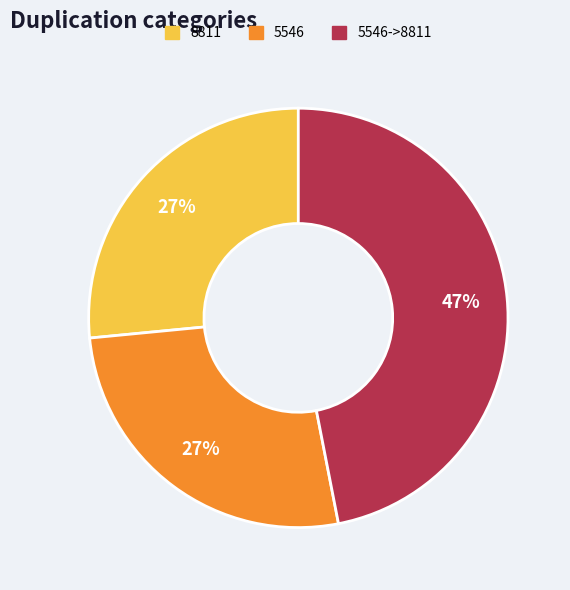

Is there any slice that represents more than half of the pie?

No